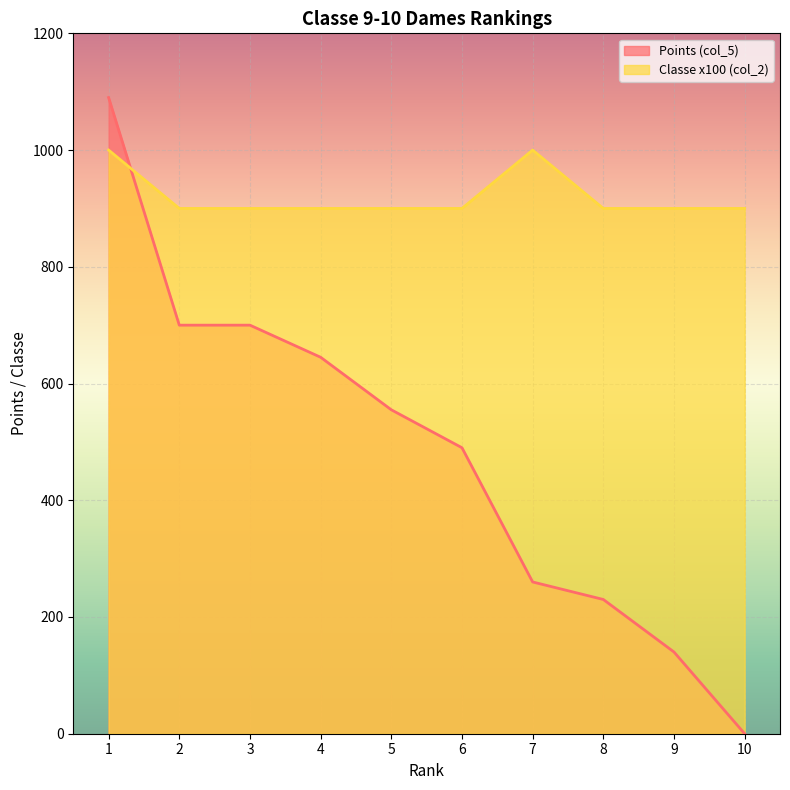

At which label does Points (col_5) reach its peak?

1